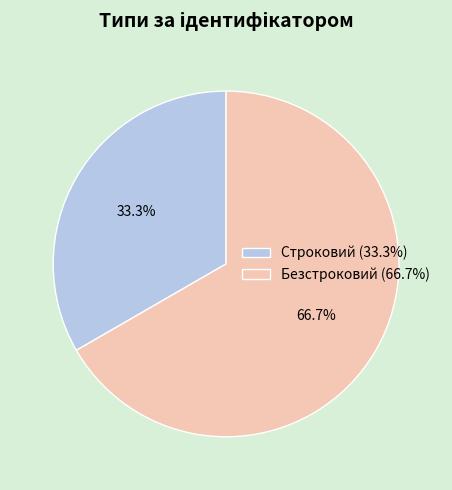

Between Безстроковий and Строковий, which is larger?

Безстроковий